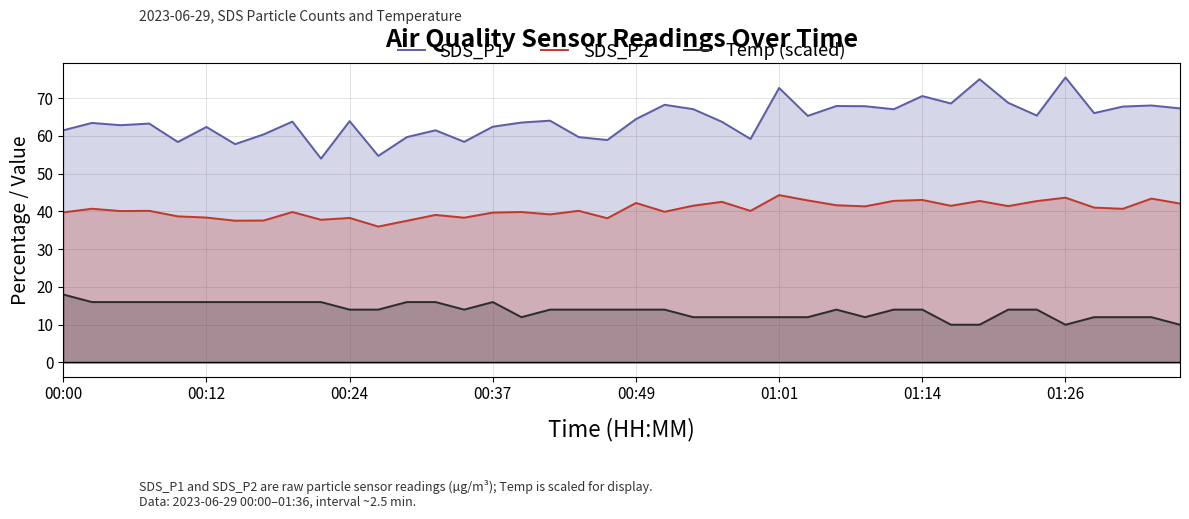

What is the maximum value shown in the chart?

75.5